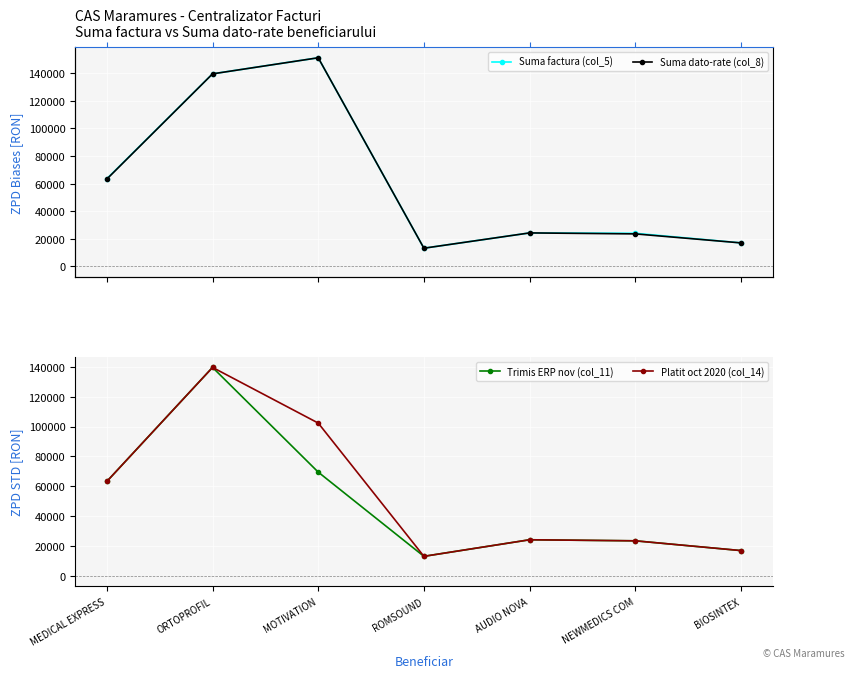

Reading left to right, what are all the values shown in this chart?

Suma factura (col_5): MEDICAL EXPRESS=63516.8	ORTOPROFIL=139566.8	MOTIVATION=151214.4	ROMSOUND=13108.5	AUDIO NOVA=24200.4	NEWMEDICS COM=23916.8	BIOSINTEX=16960.2
Suma dato-rate (col_8): MEDICAL EXPRESS=63253.3	ORTOPROFIL=139547.5	MOTIVATION=151214.4	ROMSOUND=13108.5	AUDIO NOVA=24200.4	NEWMEDICS COM=23493.6	BIOSINTEX=16960.2
Trimis ERP nov (col_11): MEDICAL EXPRESS=63253.3	ORTOPROFIL=139547.5	MOTIVATION=69473.4	ROMSOUND=13108.5	AUDIO NOVA=24200.4	NEWMEDICS COM=23493.6	BIOSINTEX=16960.2
Platit oct 2020 (col_14): MEDICAL EXPRESS=63253.3	ORTOPROFIL=139547.5	MOTIVATION=102295.3	ROMSOUND=13108.5	AUDIO NOVA=24200.4	NEWMEDICS COM=23493.6	BIOSINTEX=16960.2